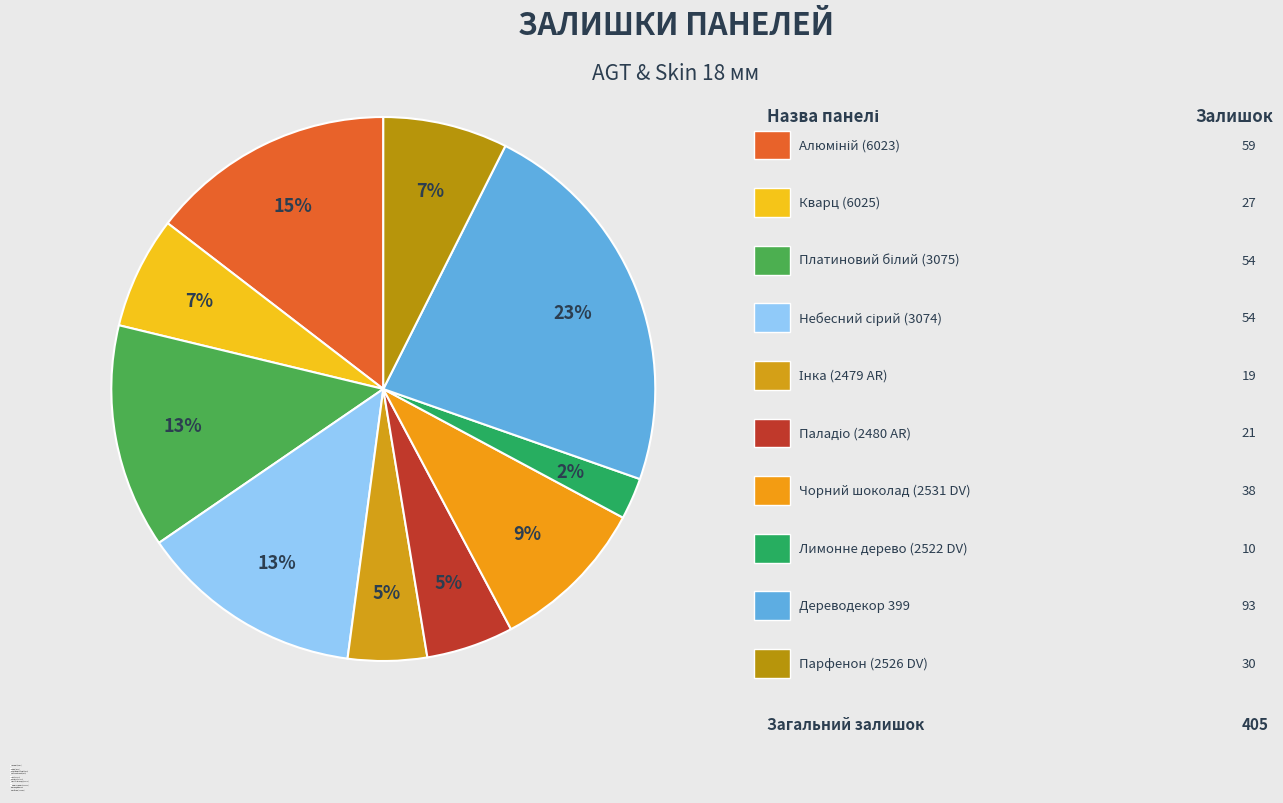

To the nearest percent, what percentage of the pie is Лимонне дерево (2522 DV)?

2%